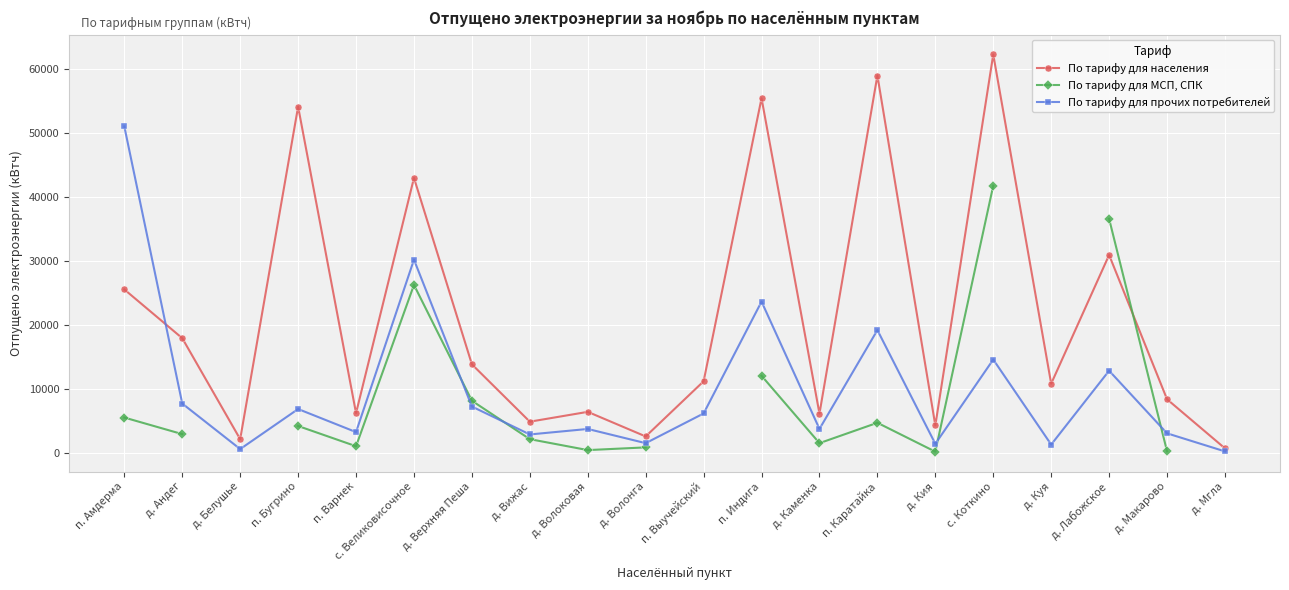

At which category is the sum across all series the highest?

с. Коткино